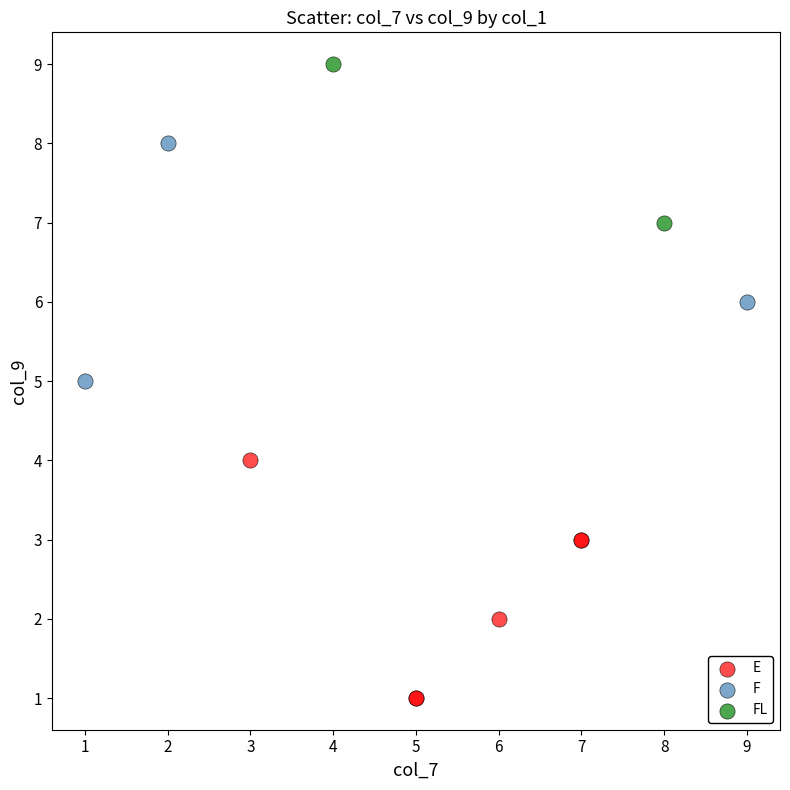

What are all the series names shown in the legend?

E, F, FL